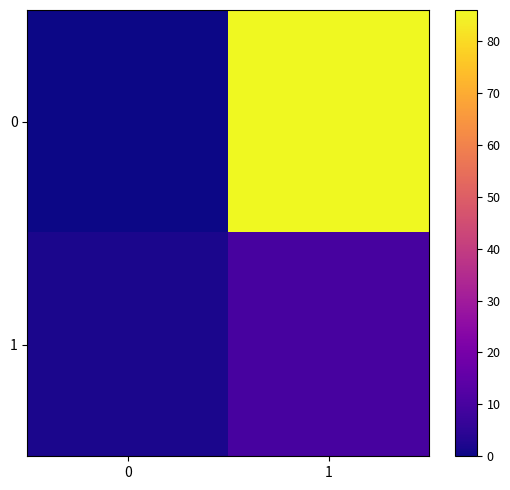

How many data points does each series have?

2